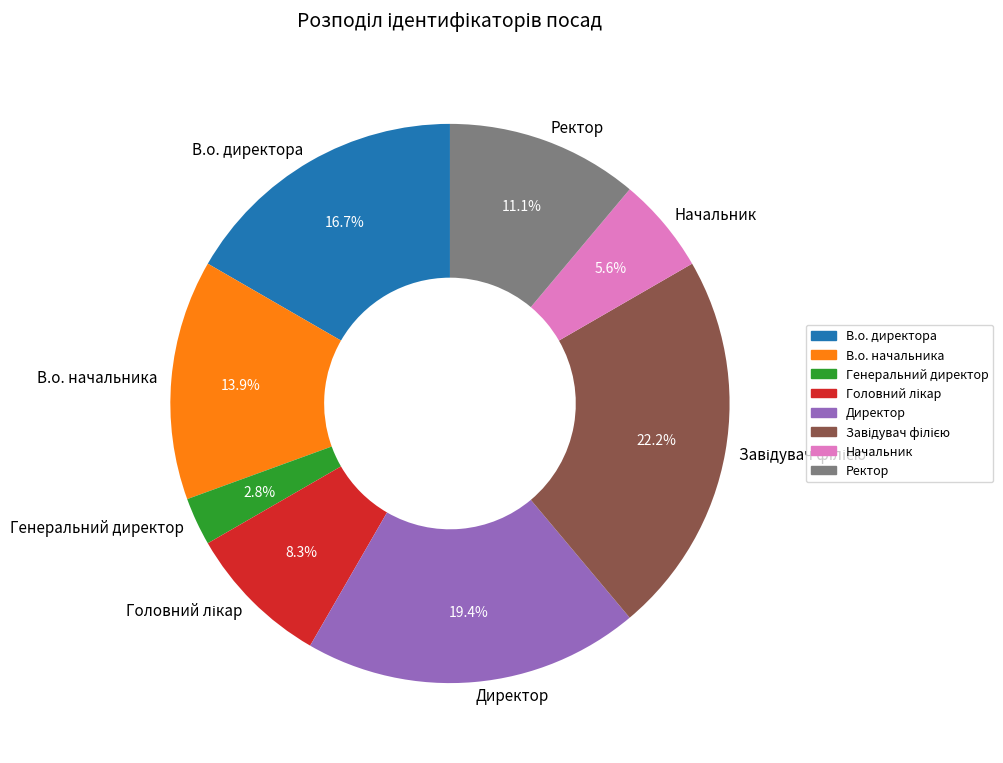

Approximately how many times larger is the value at Генеральний директор compared to Начальник?

0.5